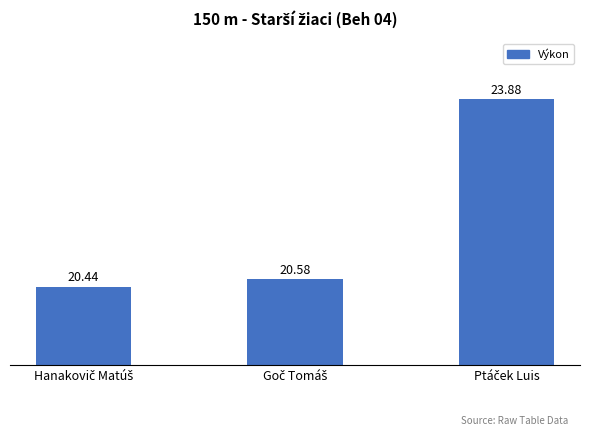

What is the difference between the maximum and minimum values?

3.4